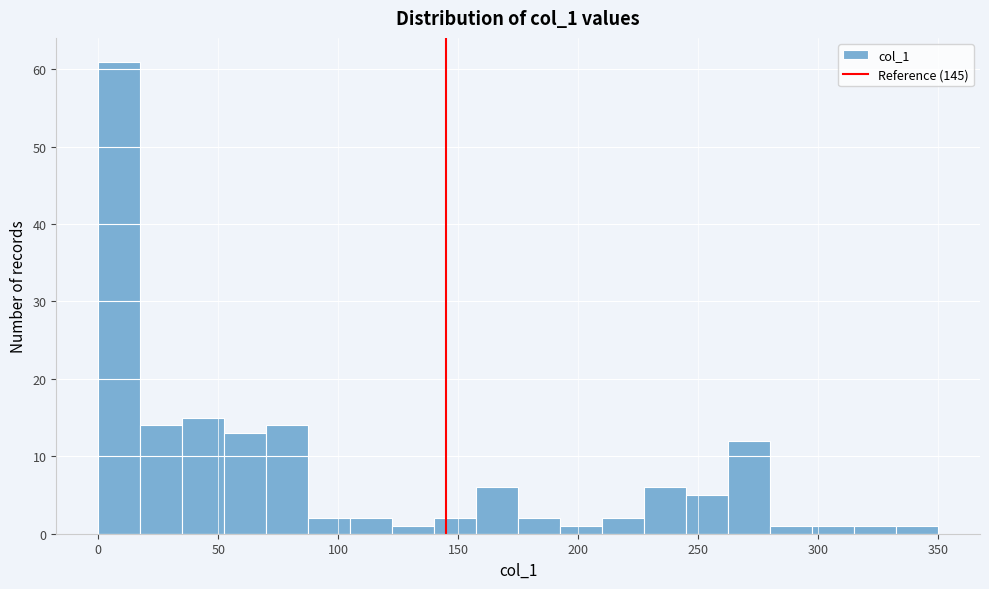

Read against the x-axis, roughly where is the centre of the tallest bar?

10